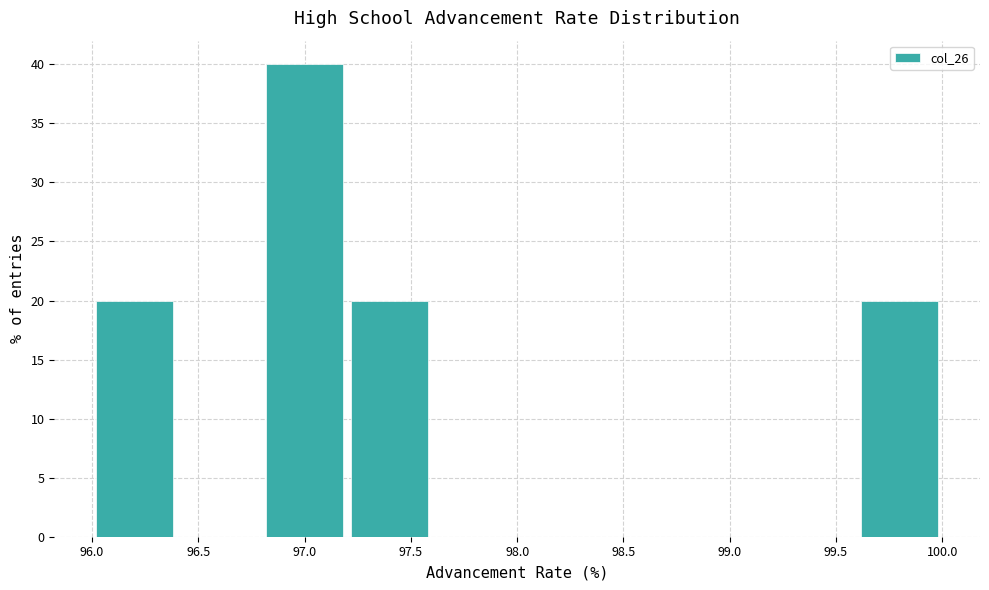

Which range on the x-axis has the tallest bar?

96.8 to 97.2